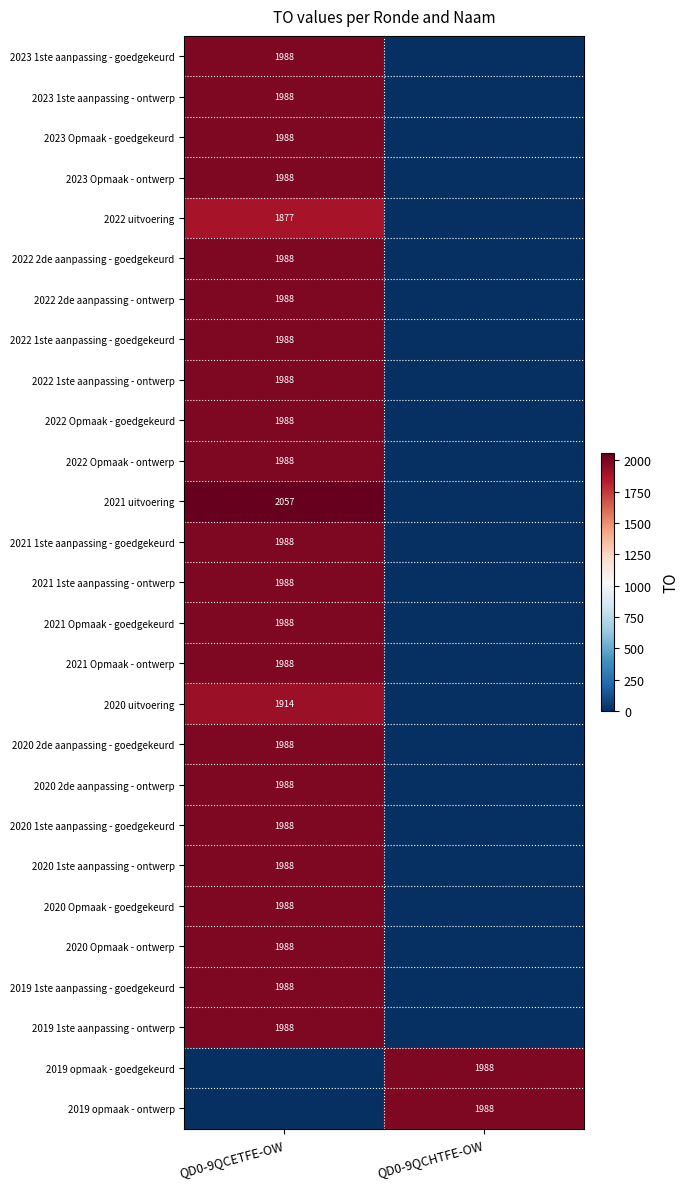

The 2022 1ste aanpassing - ontwerp series shows 1988 at QD0-9QCETFE-OW. True or false?

True